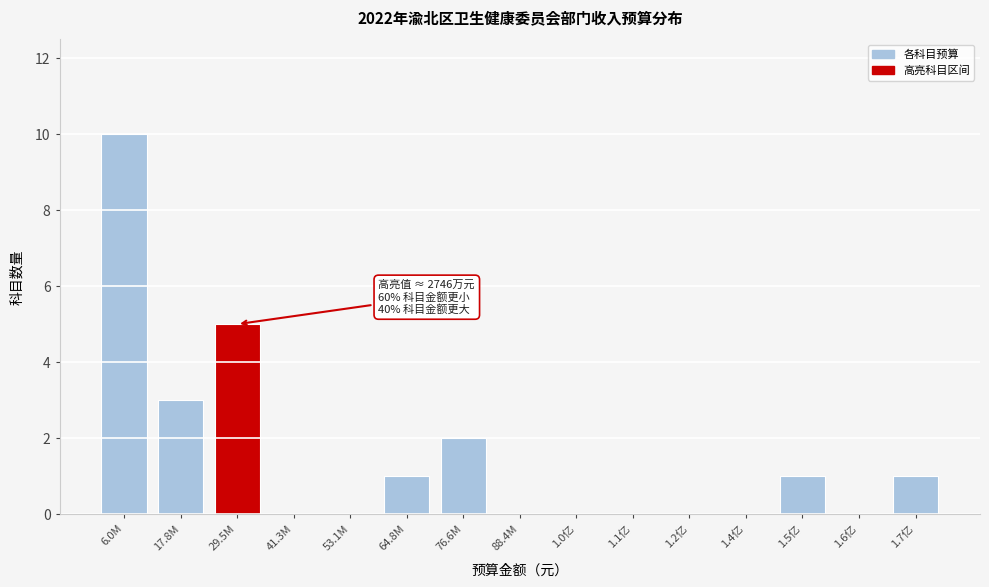

Reading left to right, extract all data points from this chart.

6.0M=10	17.8M=3	29.5M=5	41.3M=0	53.1M=0	64.8M=1	76.6M=2	88.4M=0	1.0亿=0	1.1亿=0	1.2亿=0	1.4亿=0	1.5亿=1	1.6亿=0	1.7亿=1